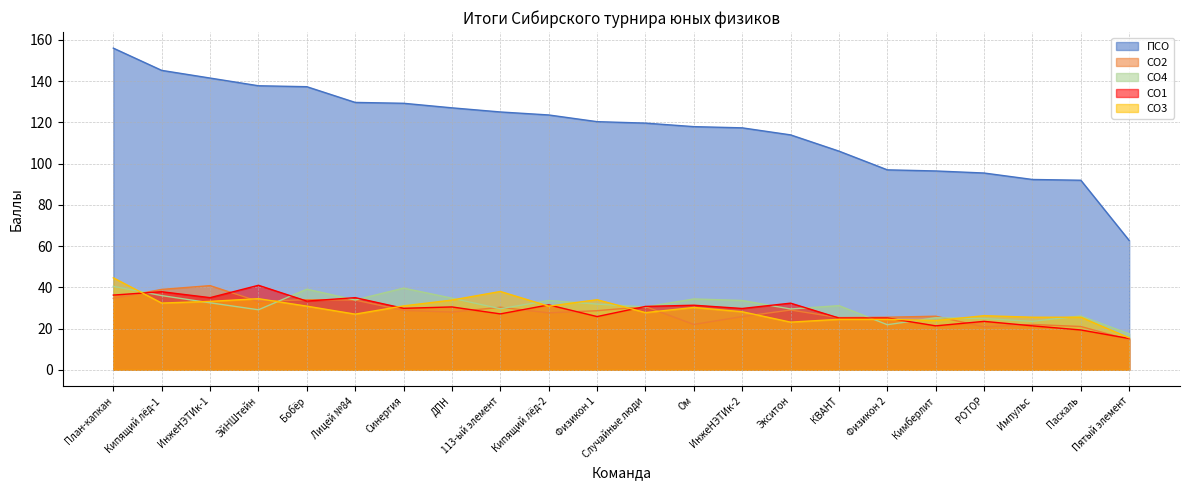

At Лицей №84, list the series in order from largest to smallest.

ПСО, СО1, СО4, СО2, СО3